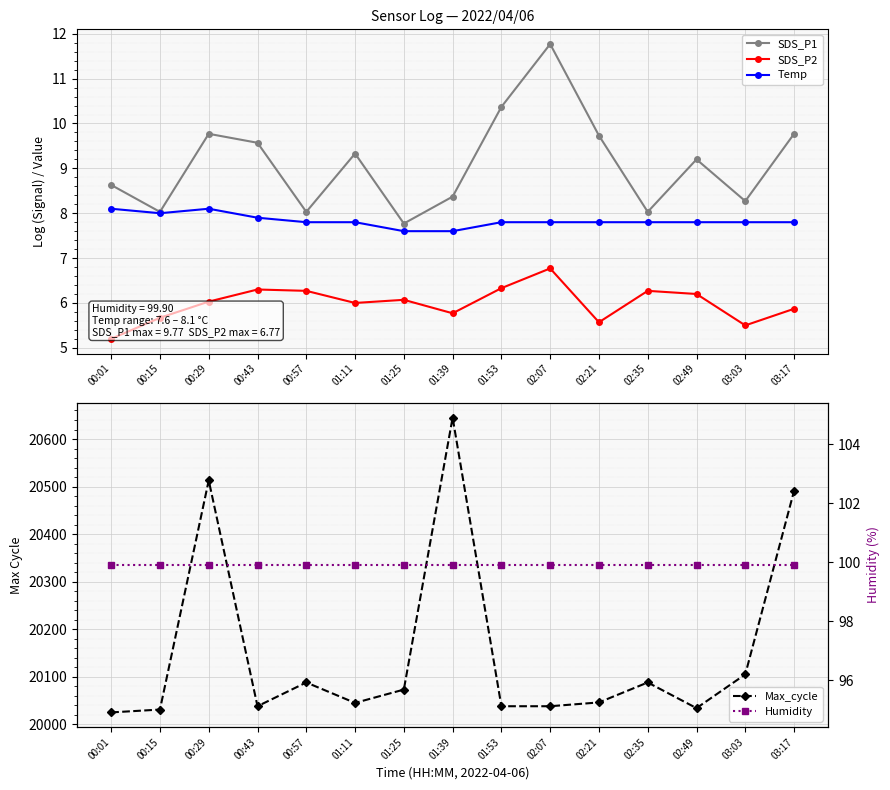

True or false: SDS_P2 and Humidity cross at least once.

False